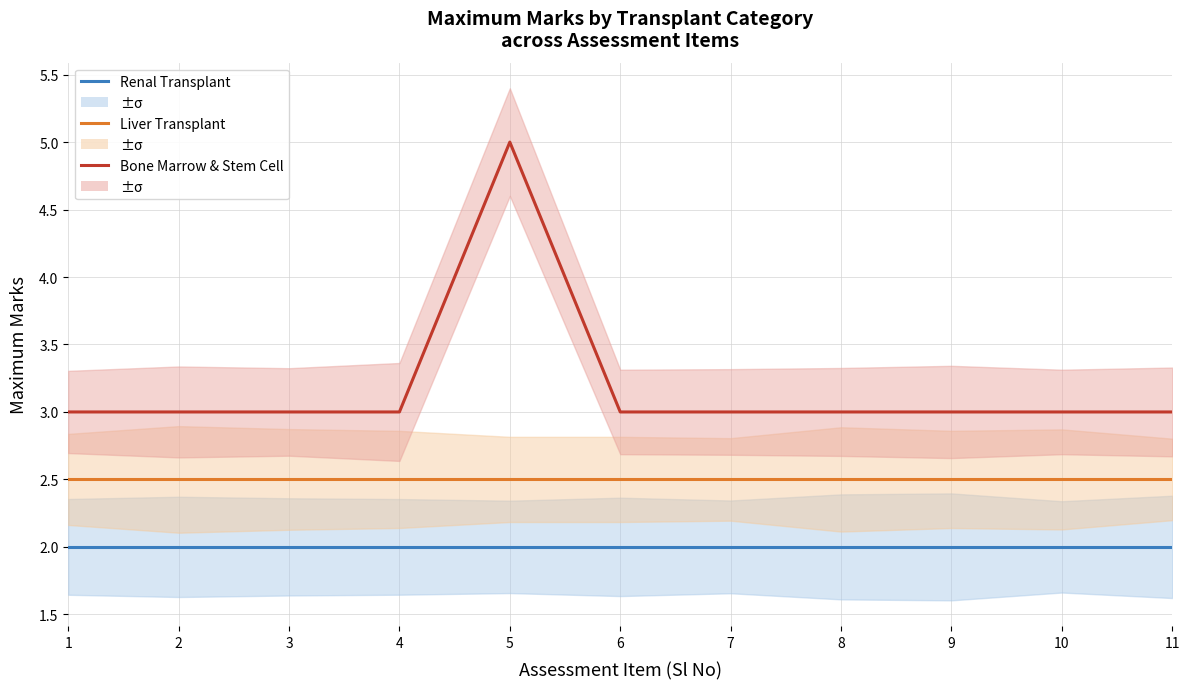

Rank the series at 1 from highest to lowest value.

Bone Marrow & Stem Cell, Liver Transplant, Renal Transplant